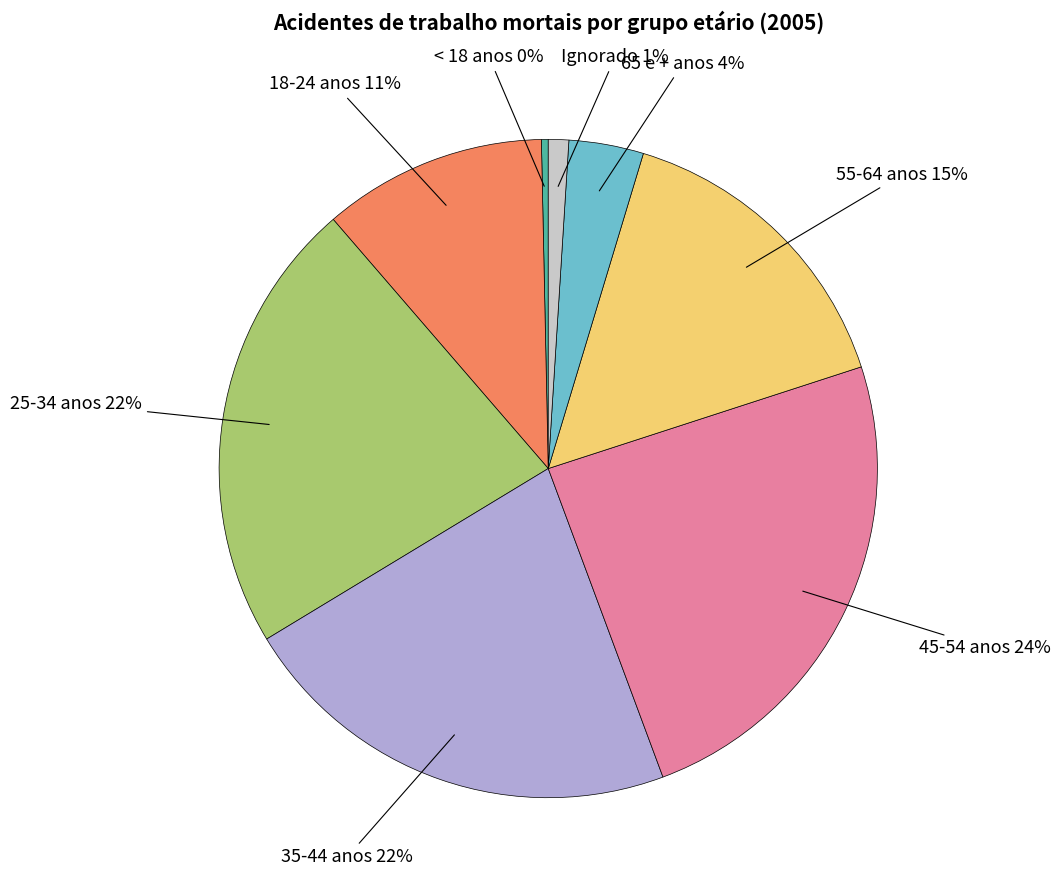

How many segments does this pie chart have?

8